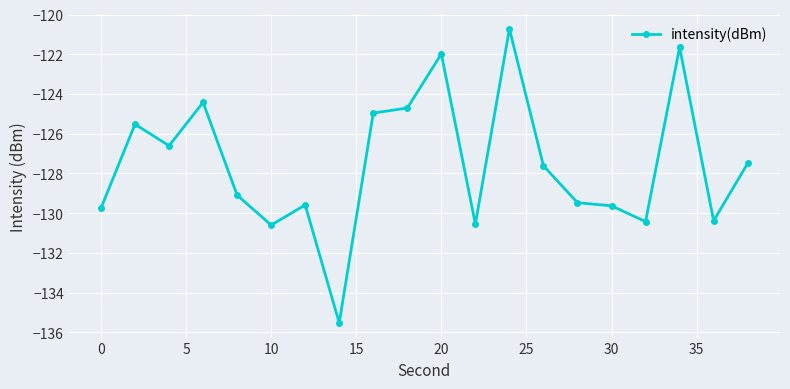

What is the value of the 18th point from the left?

-121.6